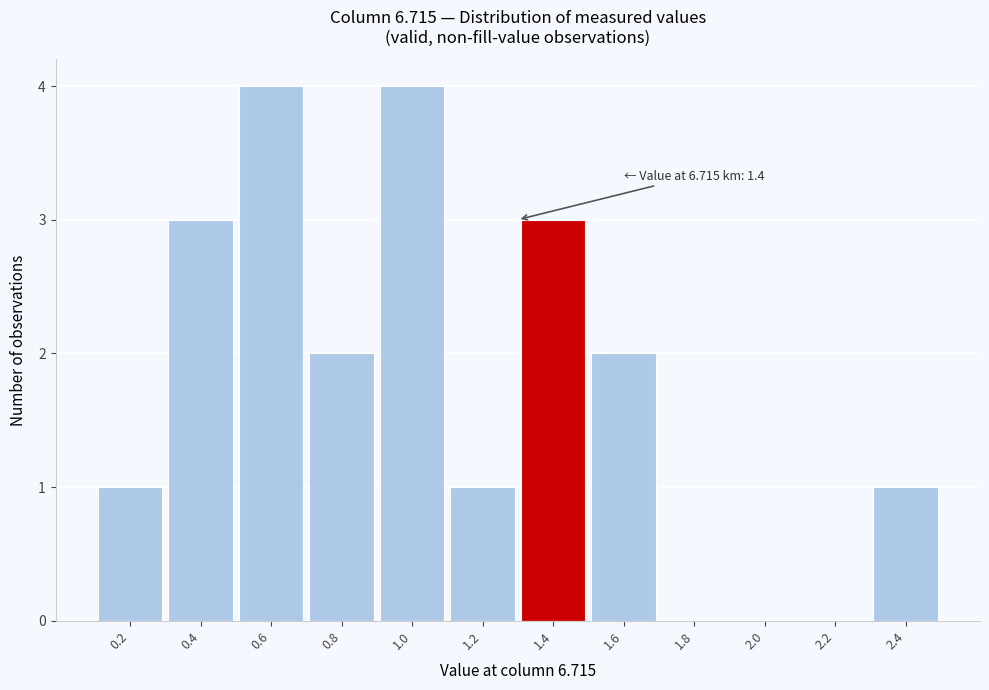

Reading right to left, list all the values displayed in this chart.

2.4=1	2.2=0	2.0=0	1.8=0	1.6=2	1.4=3	1.2=1	1.0=4	0.8=2	0.6=4	0.4=3	0.2=1